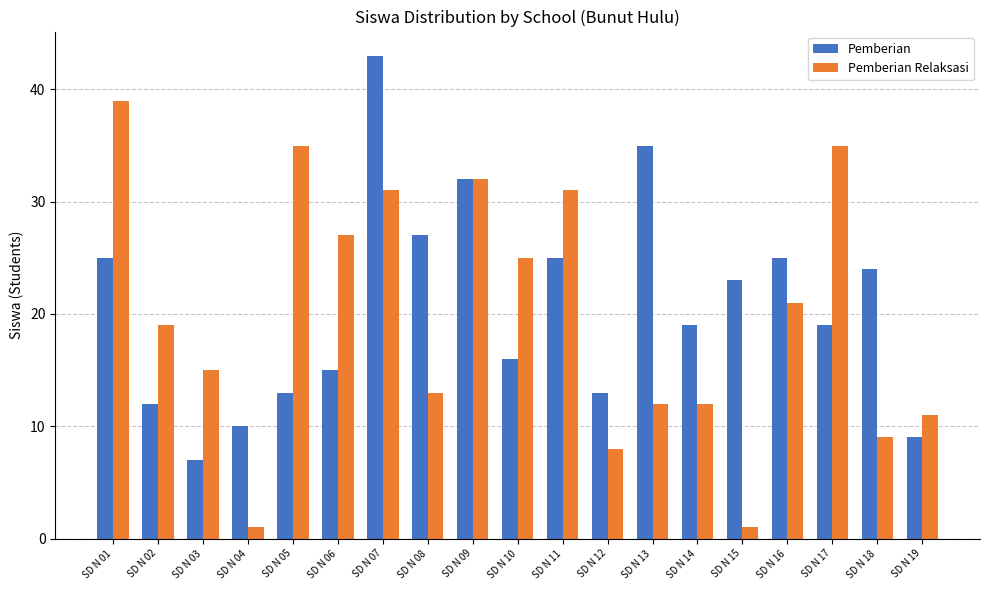

What is the difference between the highest and lowest values at SD N 15?

22